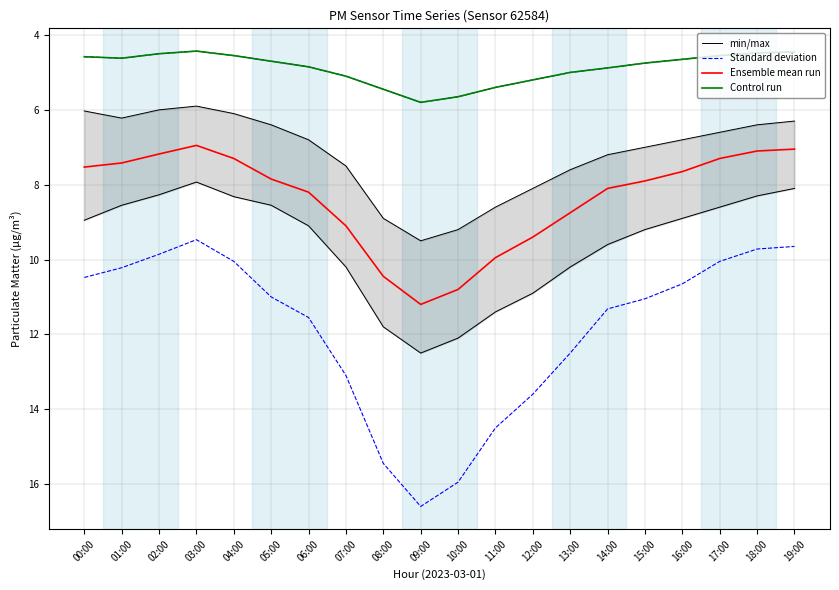

What are all the series names shown in the legend?

min/max, Standard deviation, Ensemble mean run, Control run